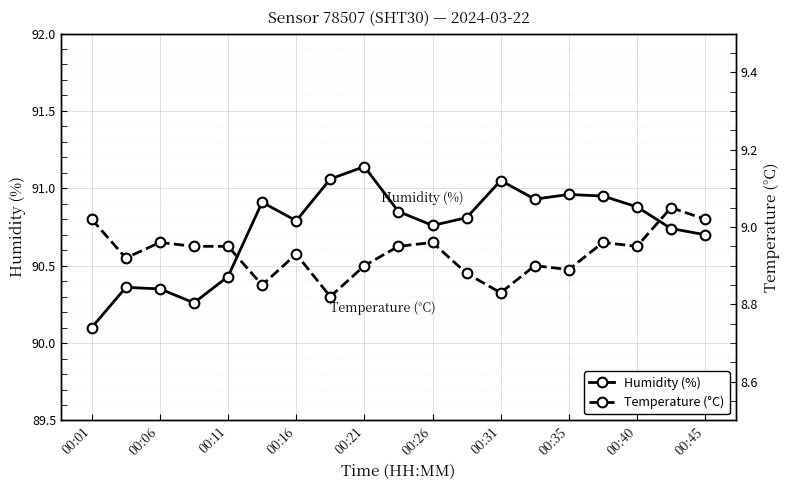

What is the label of the 19th point from the right?

00:01